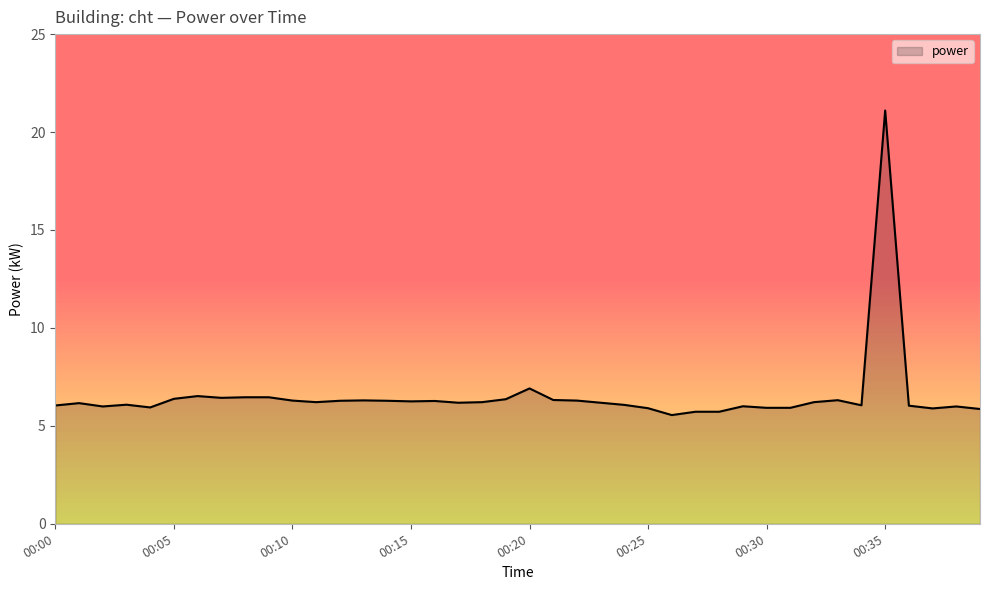

What is the greatest value displayed?

21.1